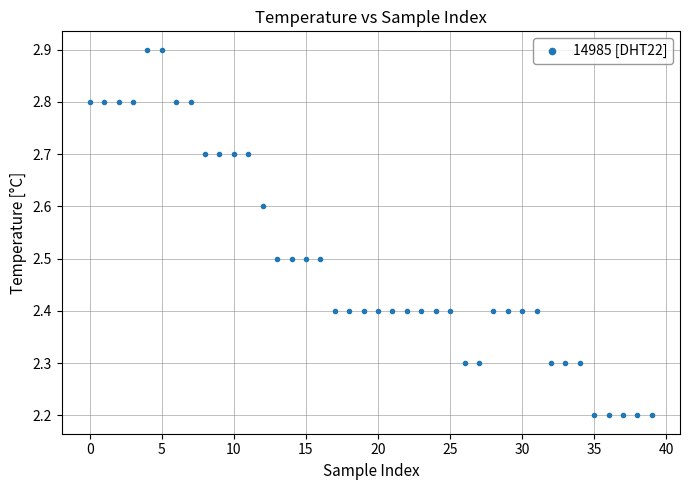

What is the range of Y values (max minus min)?

0.7